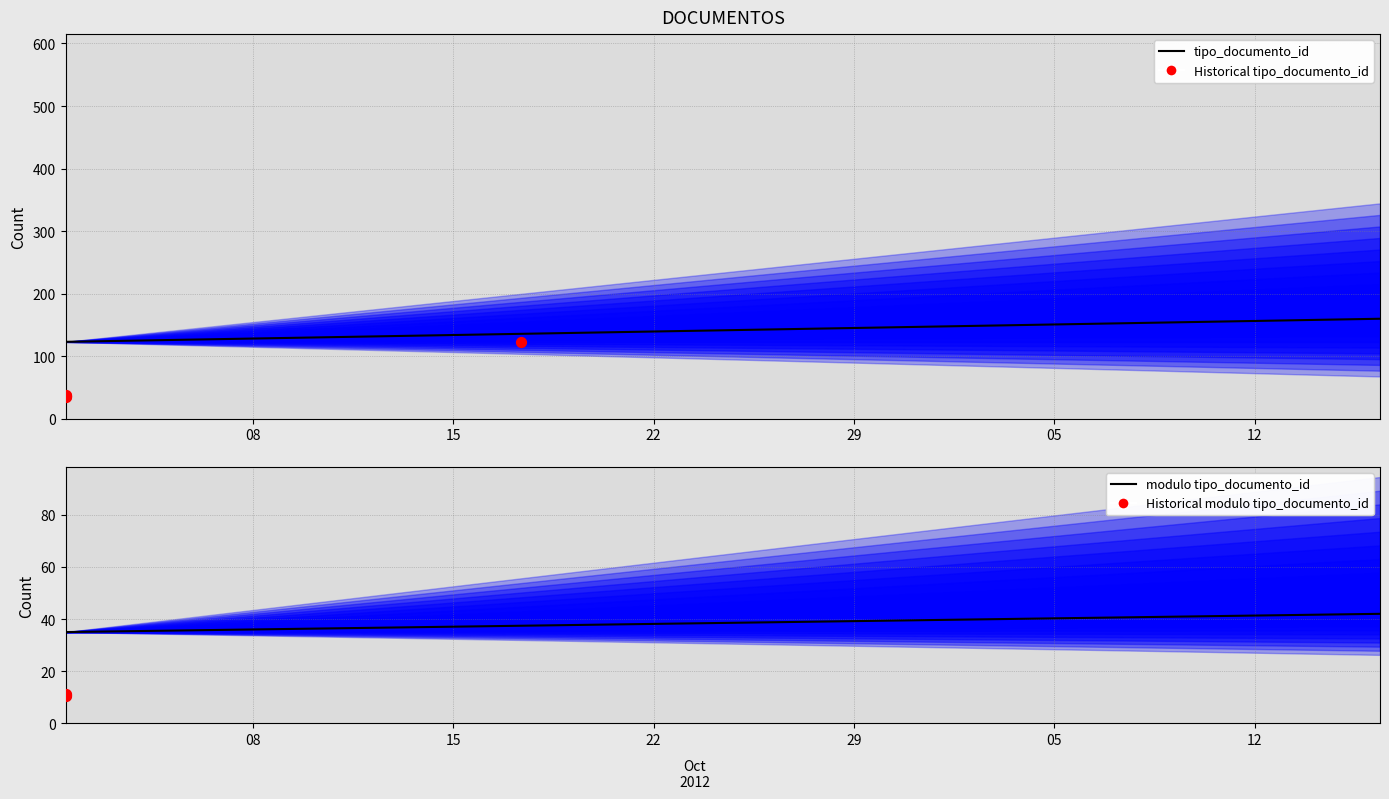

Between 2012-10-17 09:10:01 and 2012-10-01 10:51:56, which is larger?

2012-10-17 09:10:01